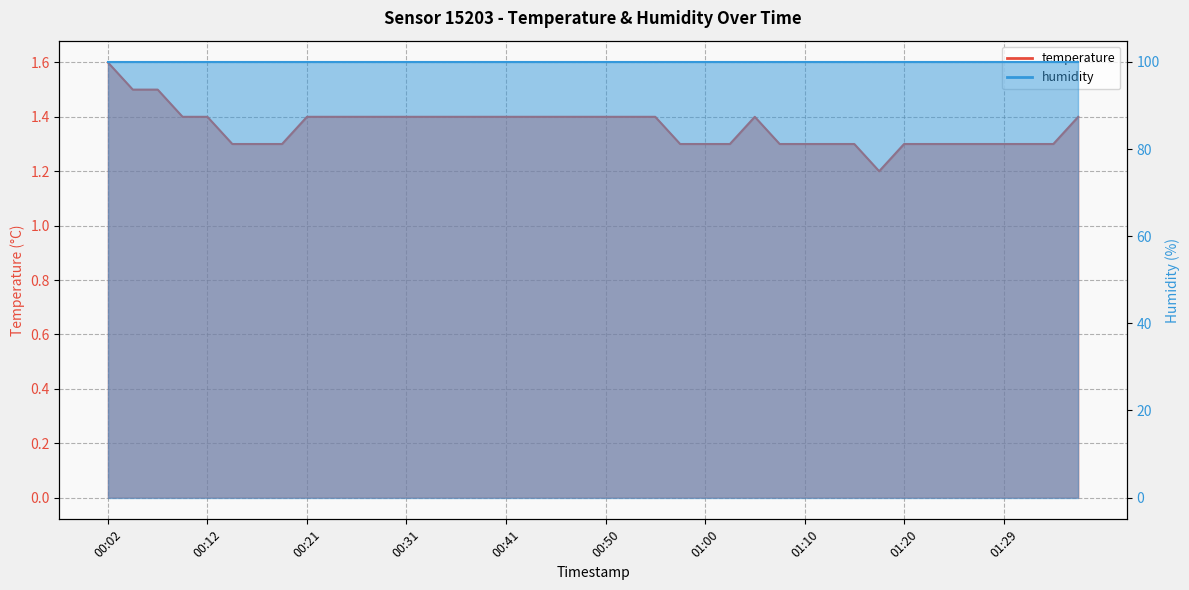

True or false: the data shows 0.6 at 00:02.

False